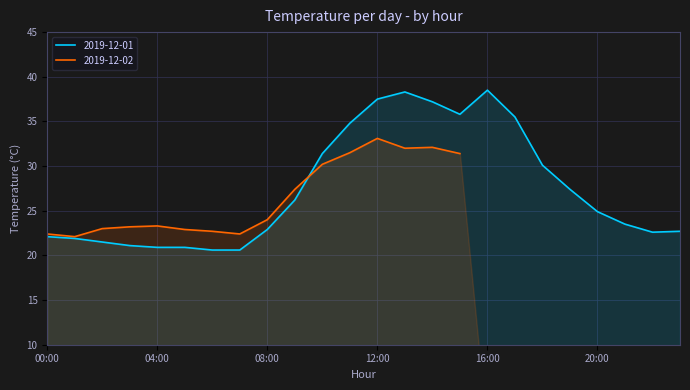

What is the change in value from 13:00 to 16:00?

+0.2